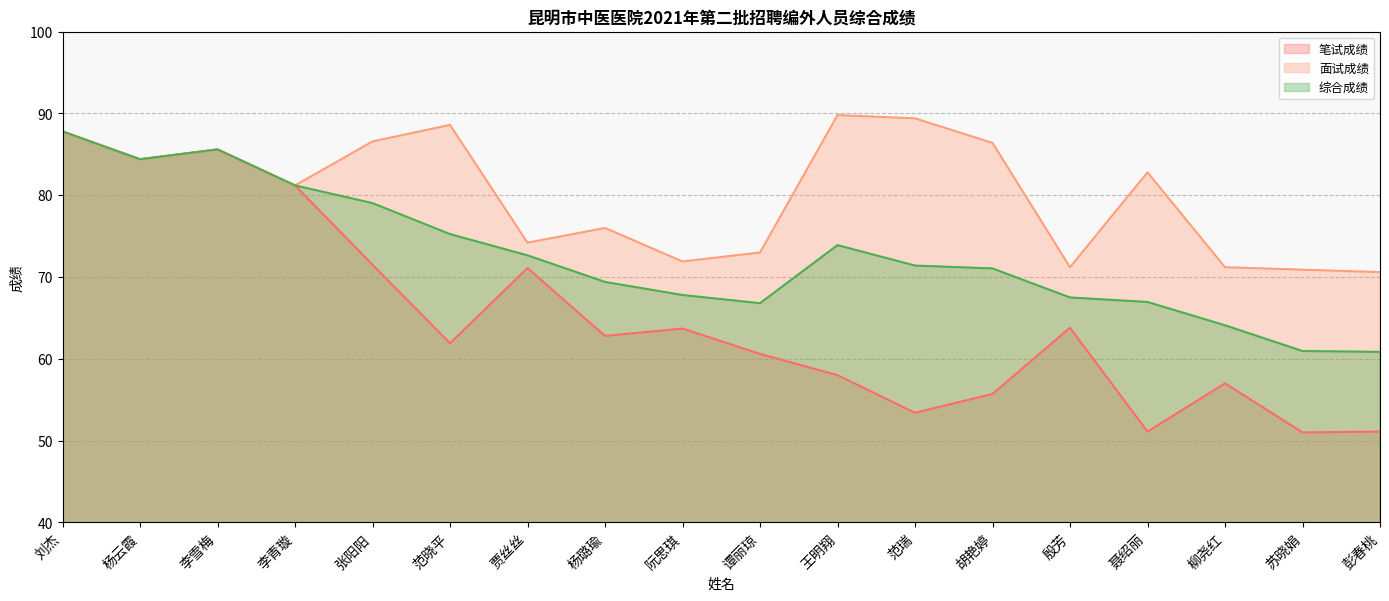

What are all the series names shown in the legend?

笔试成绩, 面试成绩, 综合成绩